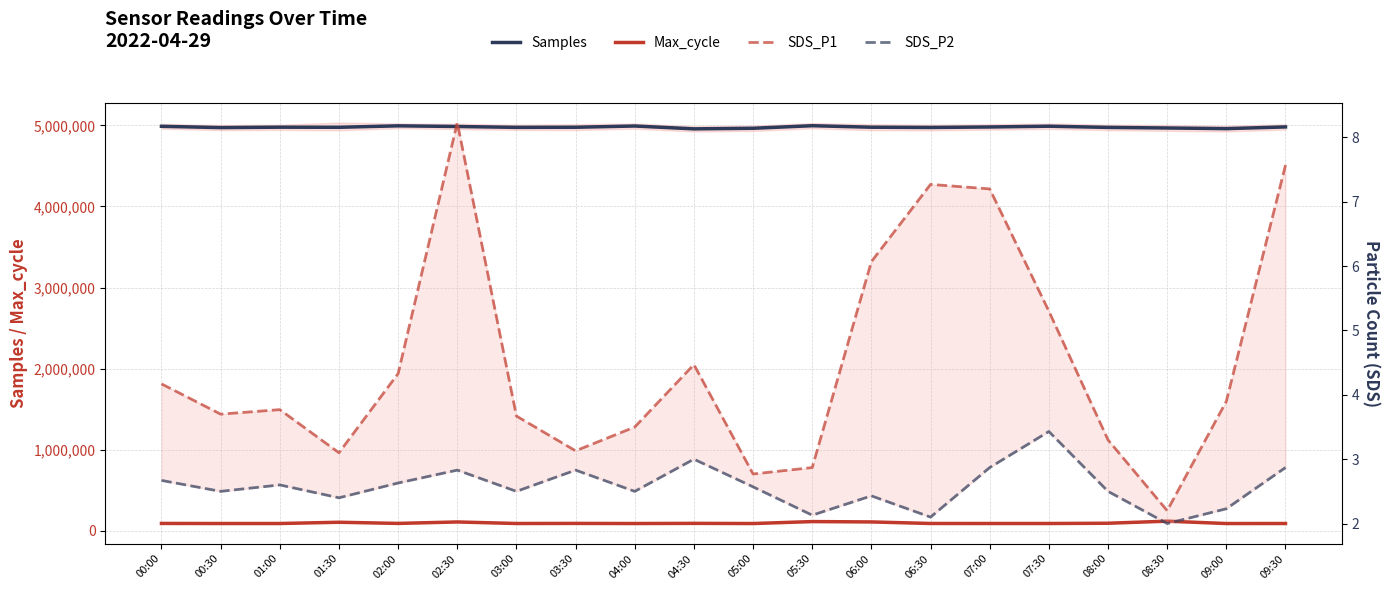

What is the total value across all series at 00:30?

5061216.2